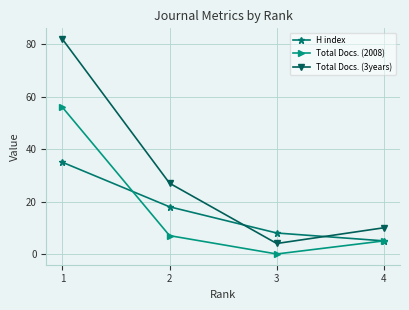

True or false: H index has more than 0 points higher than both neighbors.

False